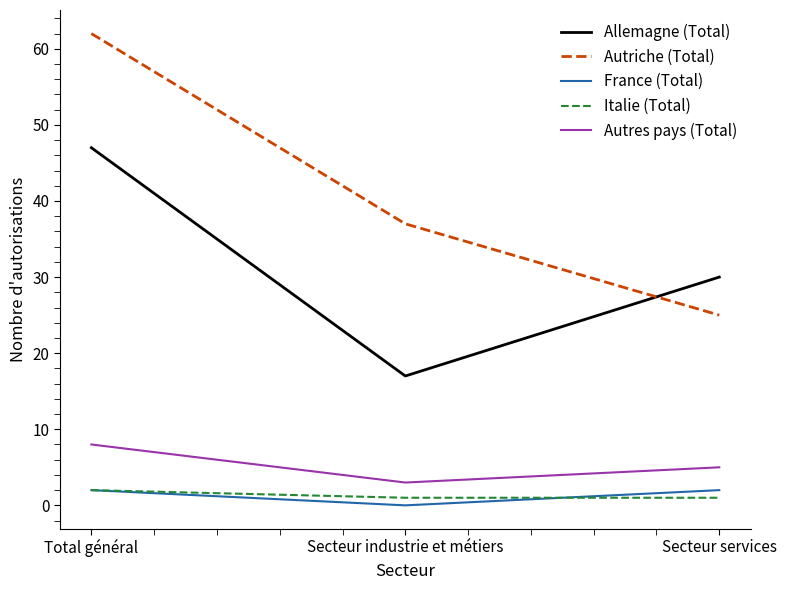

What is the difference between the Autres pays (Total) values at Secteur industrie et métiers and Secteur services?

2